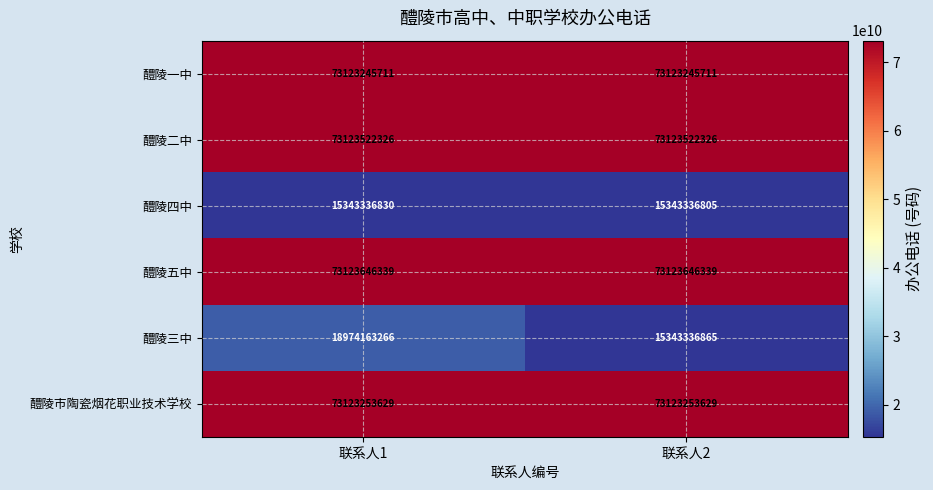

Which series changed the most between 联系人1 and 联系人2?

醴陵三中